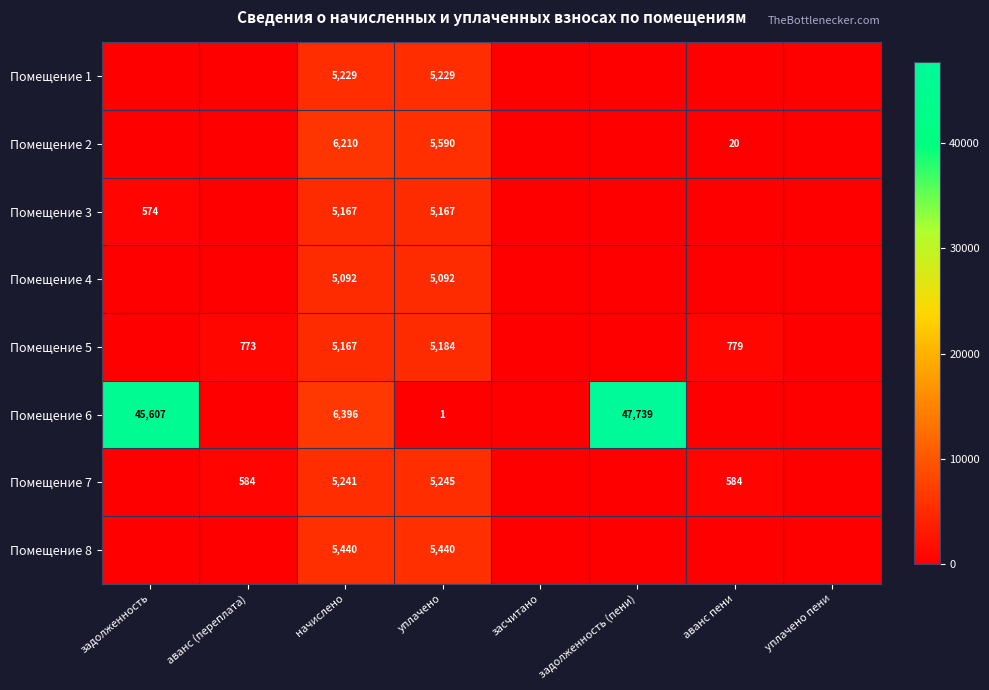

At which category is the sum across all series the highest?

задолженность (пени)